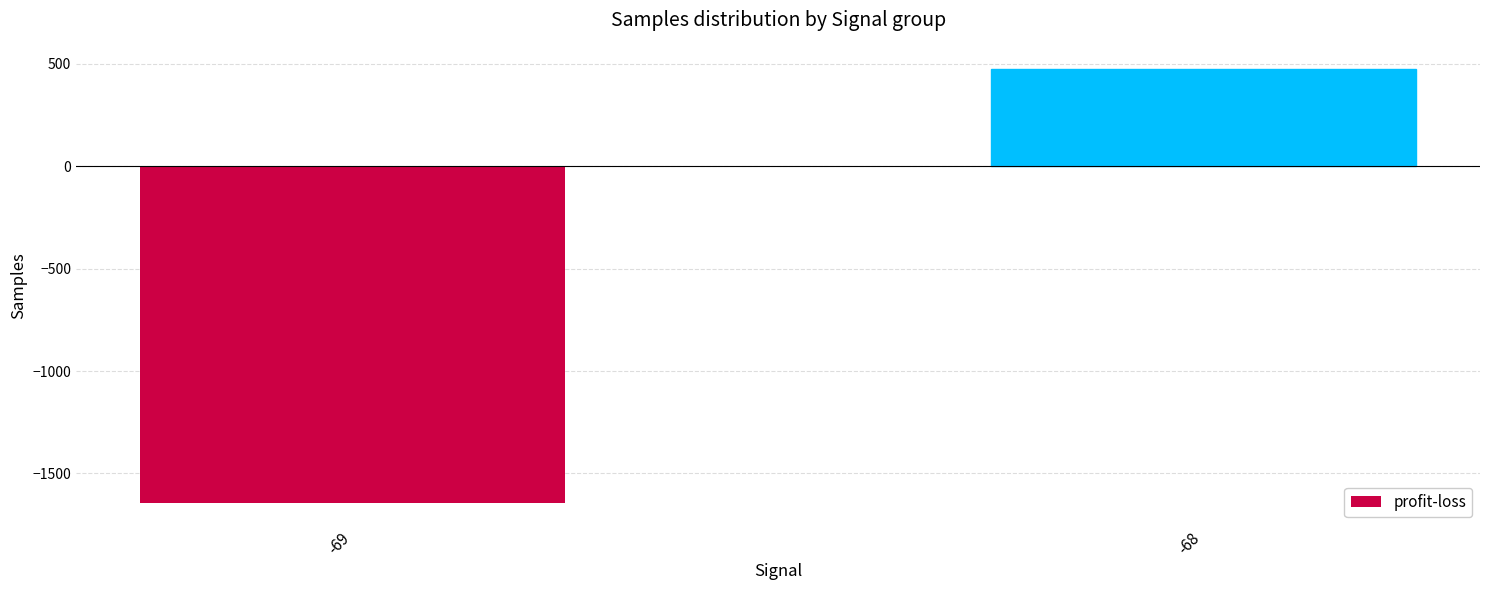

Reading right to left, what are all the values shown in this chart?

477.4	-1644.4